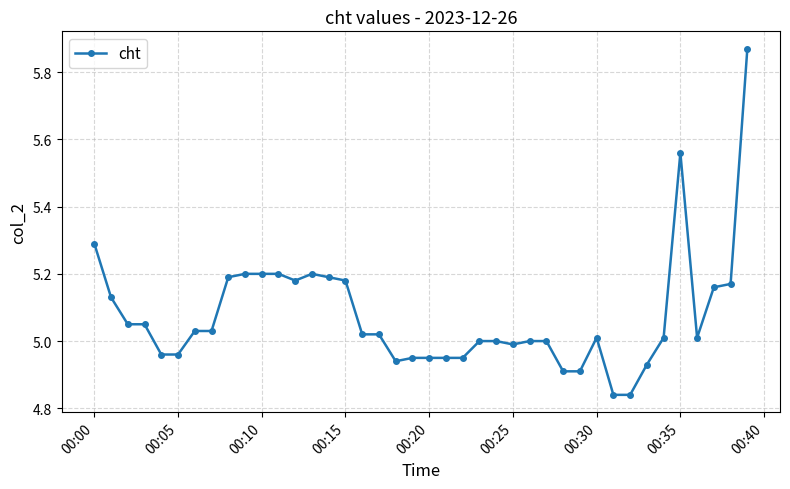

True or false: the data has more than 2 interior local peaks.

True